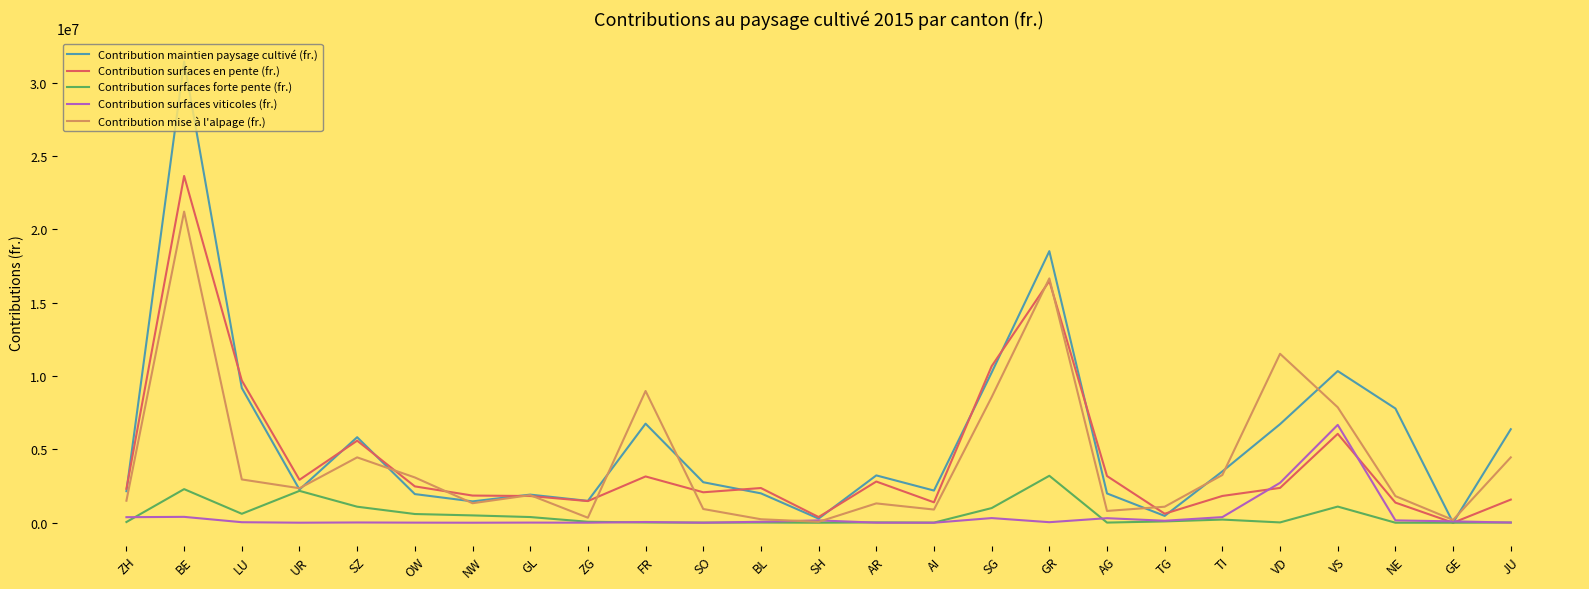

Is this an area chart (filled region under the line)?

No